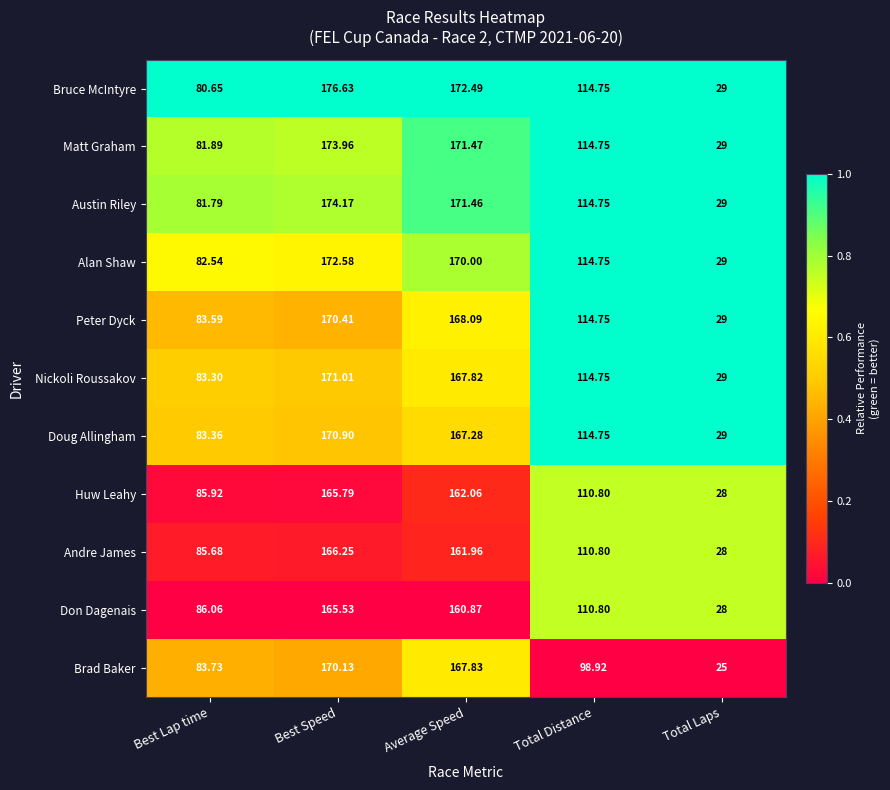

How many series are shown in this chart?

11